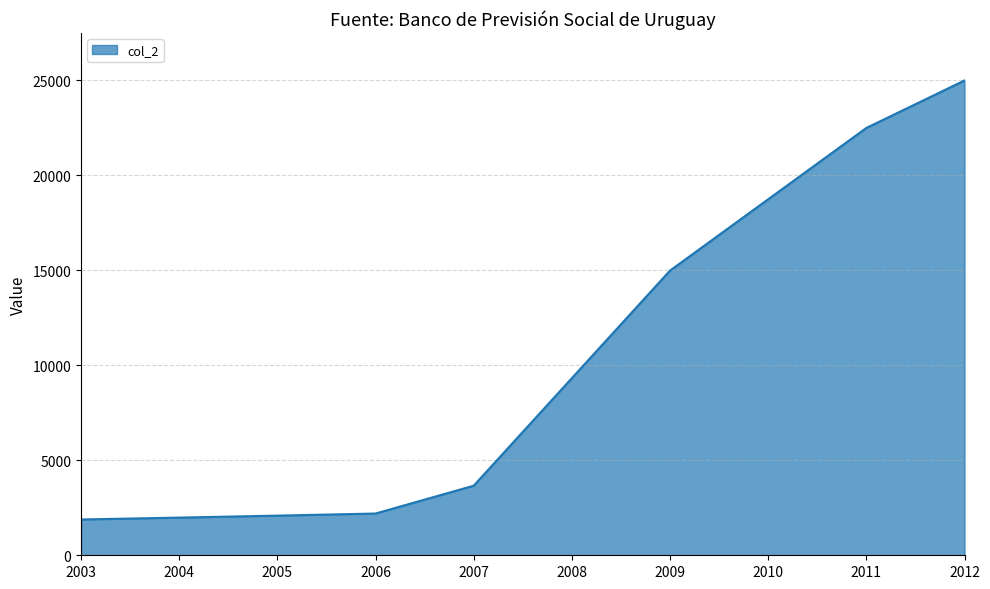

Is it true that the value at 2011 is 22500.0?

True